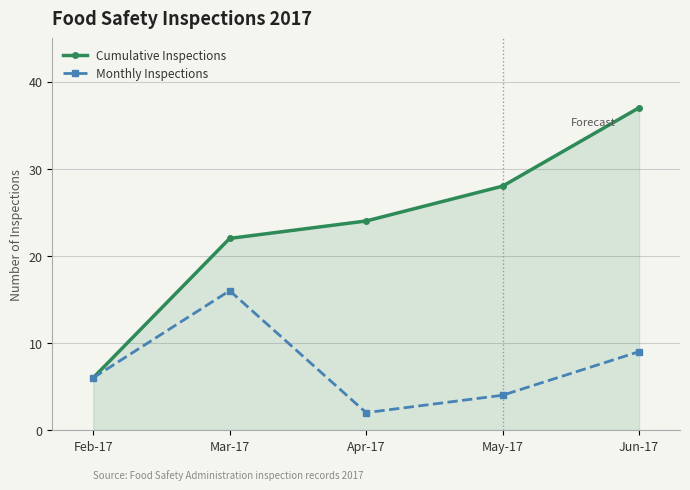

Reading left to right, transcribe all the data shown in this chart.

Cumulative Inspections: Feb-17=6	Mar-17=22	Apr-17=24	May-17=28	Jun-17=37
Monthly Inspections: Feb-17=6	Mar-17=16	Apr-17=2	May-17=4	Jun-17=9